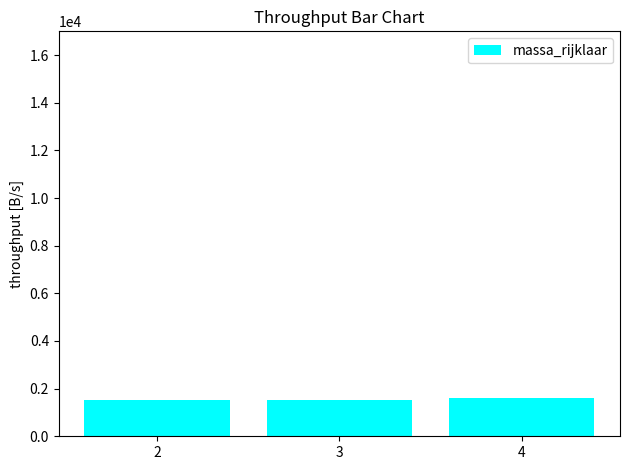

What is the sum of all values?

4686